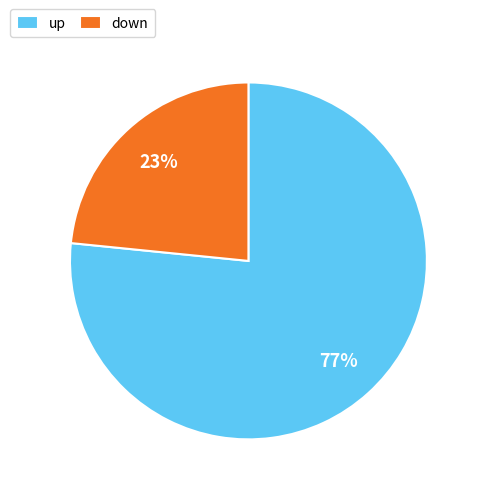

To the nearest percent, what percentage of the pie is down?

23%